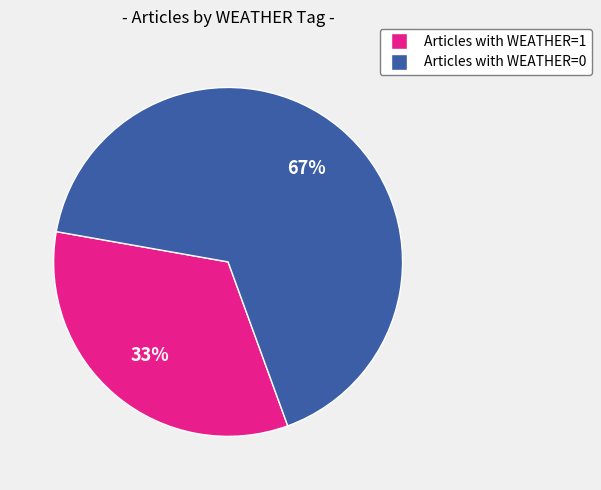

Is there any slice that represents more than half of the pie?

Yes